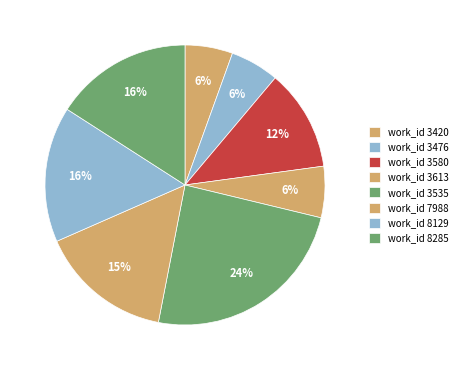

Which slice is the smallest?

3420